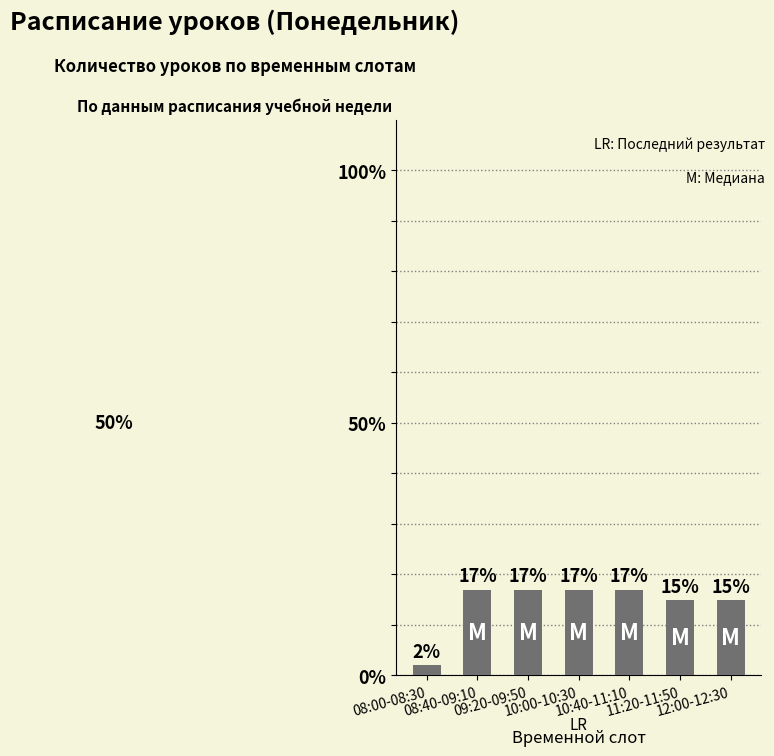

Reading left to right, list all the values displayed in this chart.

08:00-08:30=2	08:40-09:10=17	09:20-09:50=17	10:00-10:30=17	10:40-11:10=17	11:20-11:50=15	12:00-12:30=15